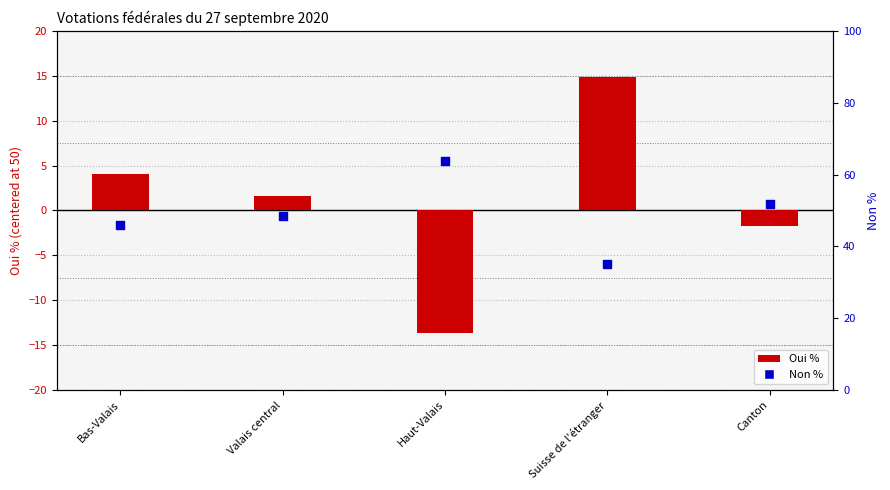

Which series has the widest spread of Y values?

Oui %